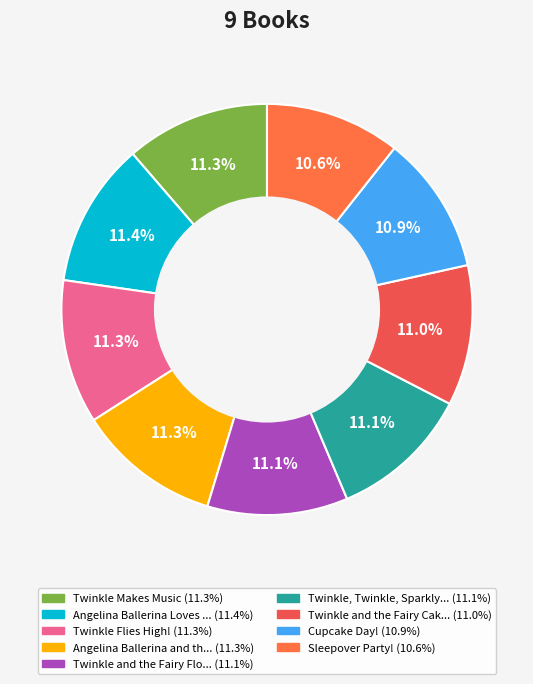

Count the number of slices in the pie.

9